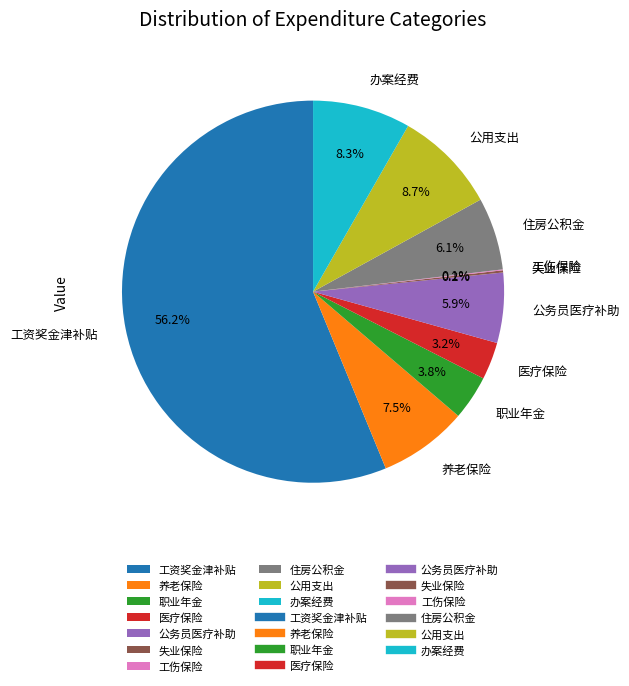

What is the ratio of the value at 养老保险 to the value at 公用支出?

0.9